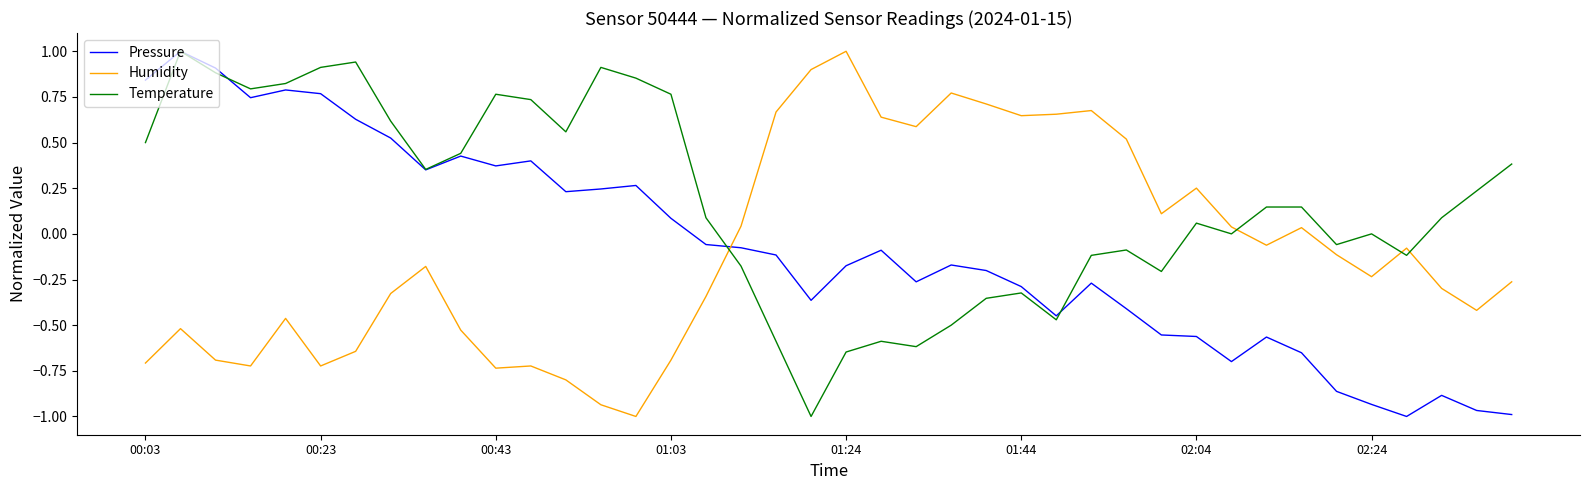

What is the difference between the second highest and minimum values in the Temperature series?

1.9